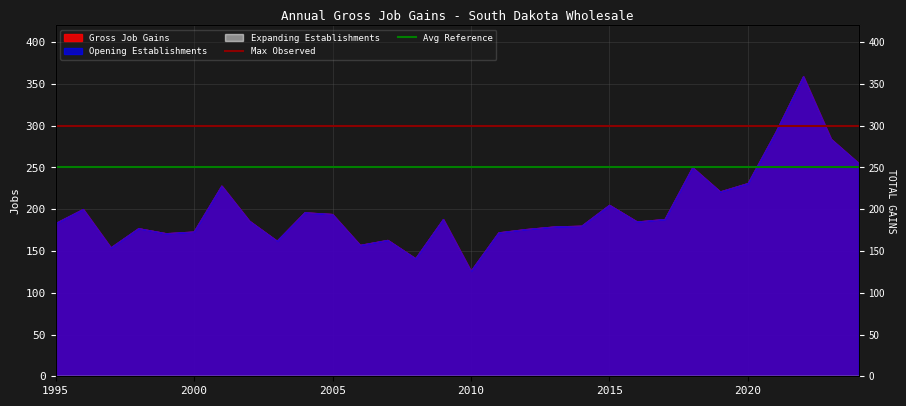

Read the Max Observed value at 1995.

300